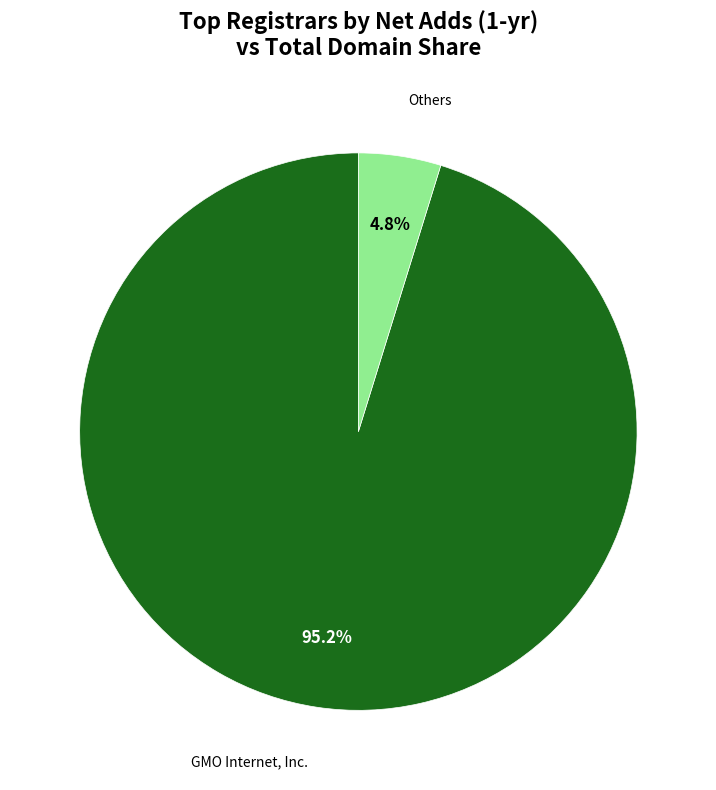

Does any single category account for the majority?

Yes